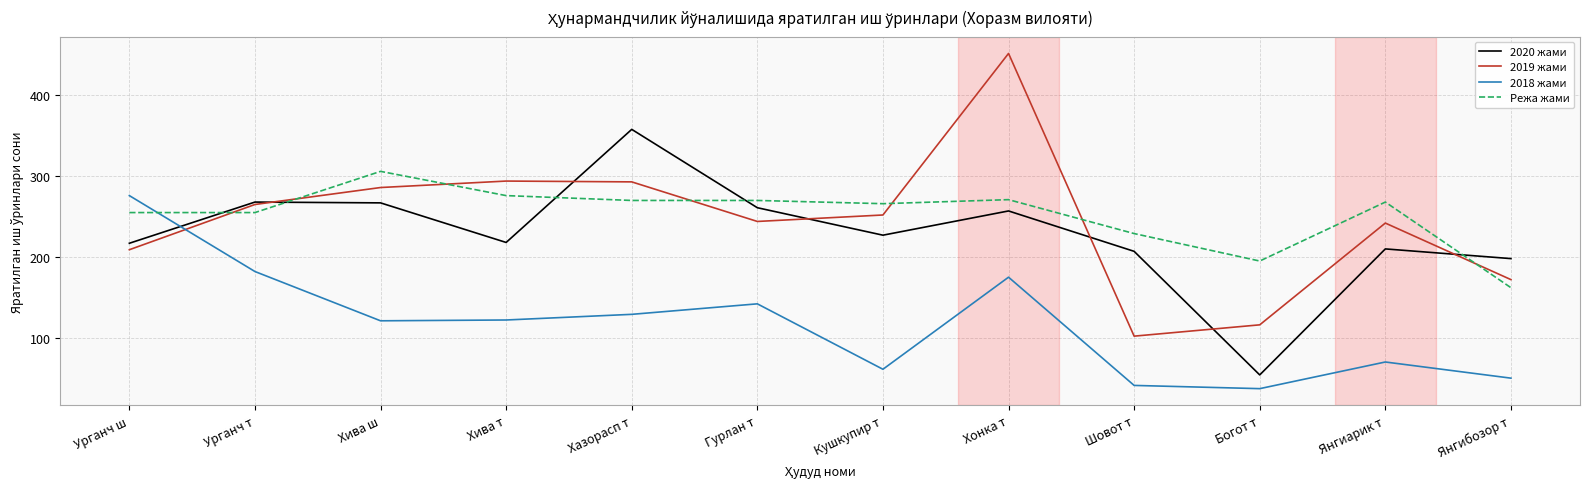

What is the lowest value of the 2020 жами series?

54